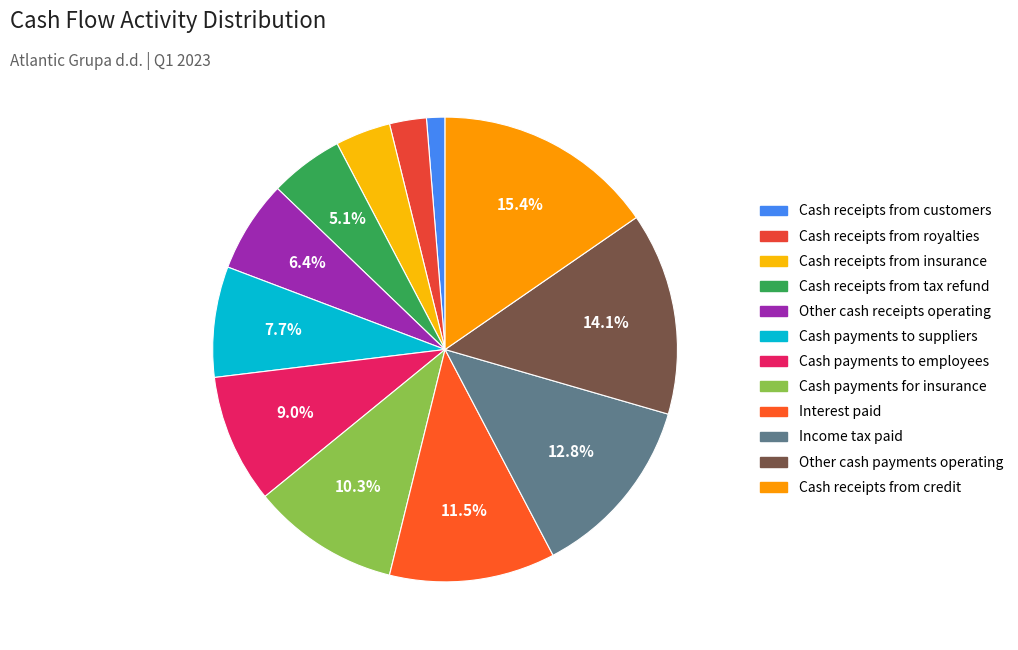

How many segments does this pie chart have?

12